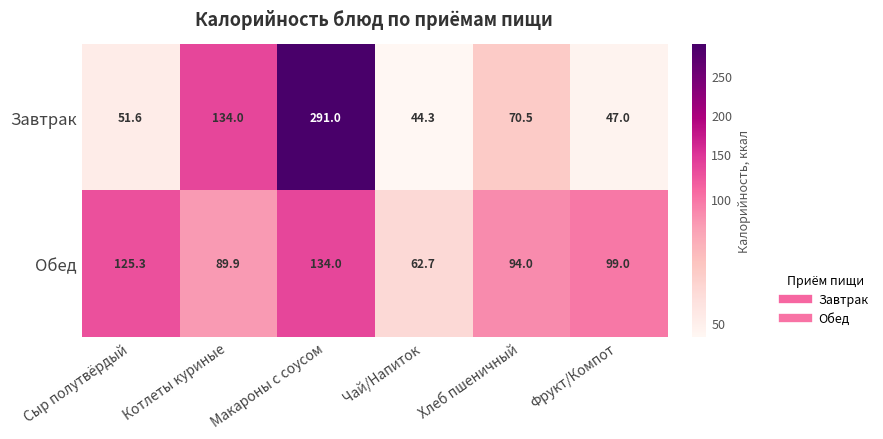

What is the difference between the maximum and minimum values in the Обед series?

71.3